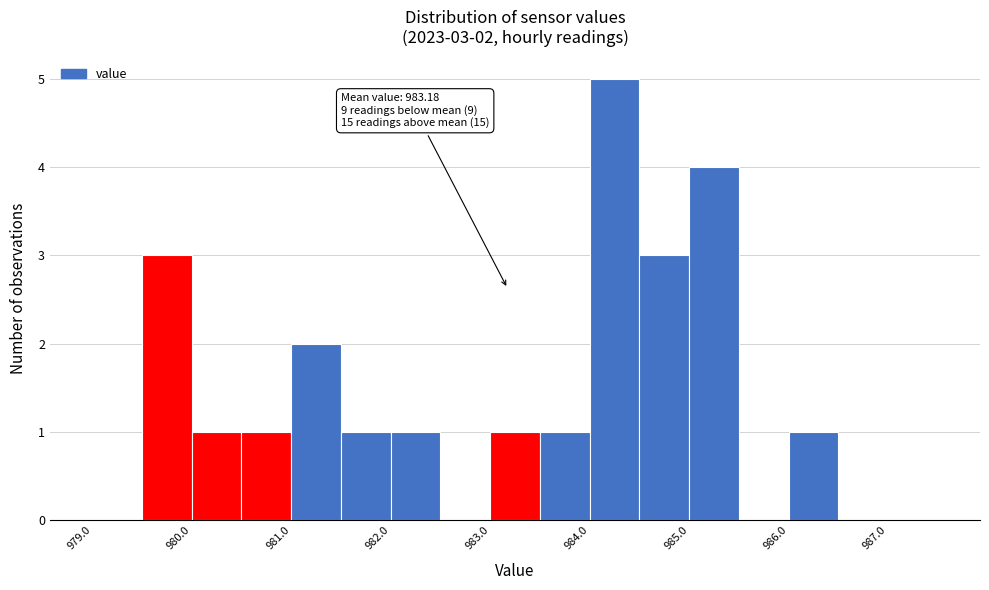

Which range on the x-axis has the tallest bar?

984.0 to 984.5